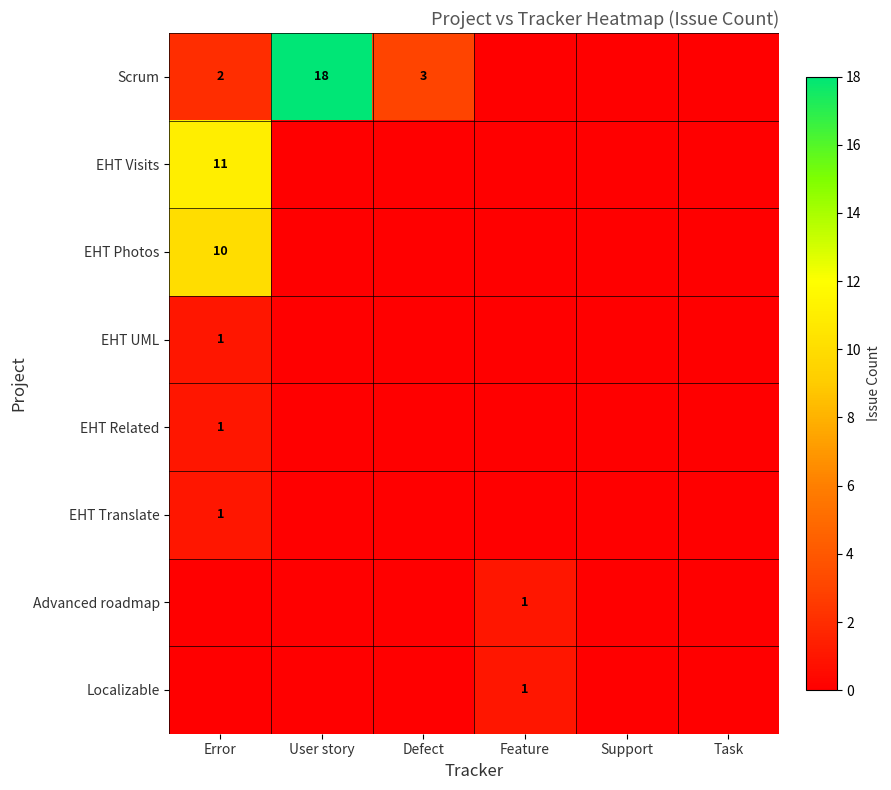

True or false: EHT Related has a value of 1 at Error.

True